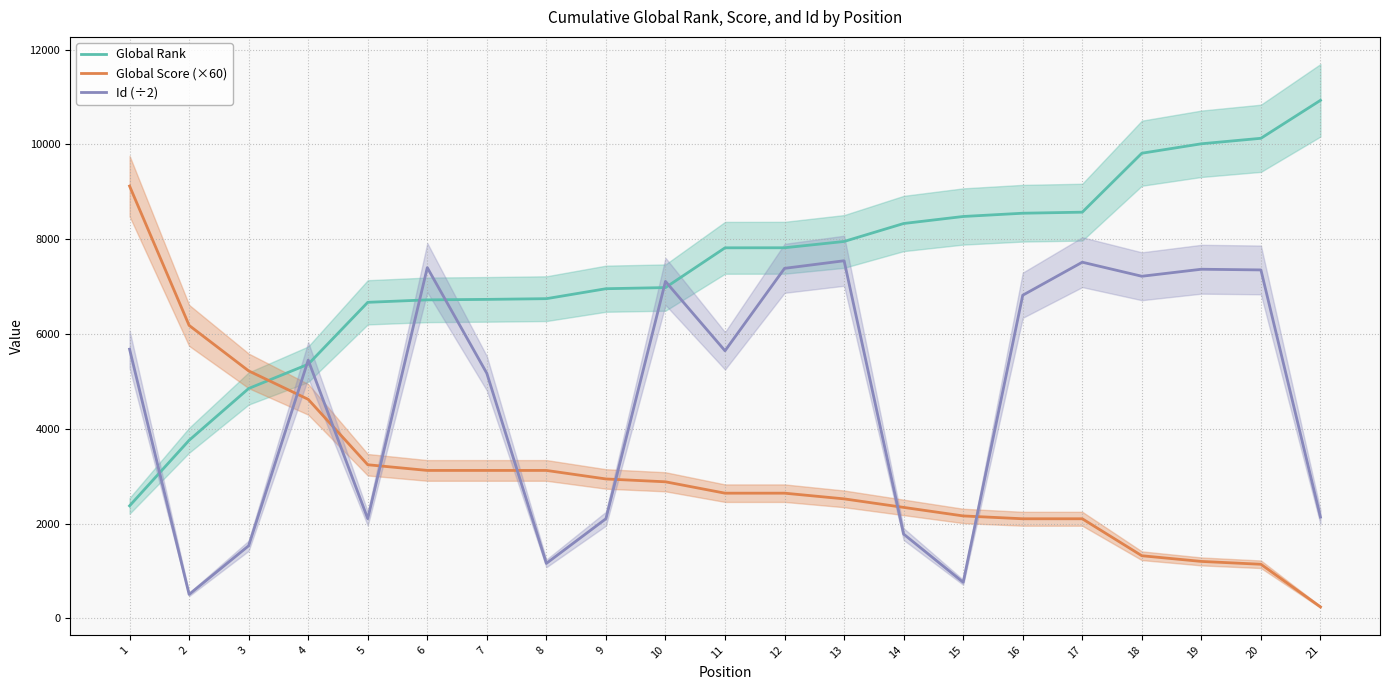

Rank the categories by Id (÷2) value from highest to lowest.

13, 17, 6, 12, 19, 20, 18, 10, 16, 1, 11, 4, 7, 21, 5, 9, 14, 3, 8, 15, 2